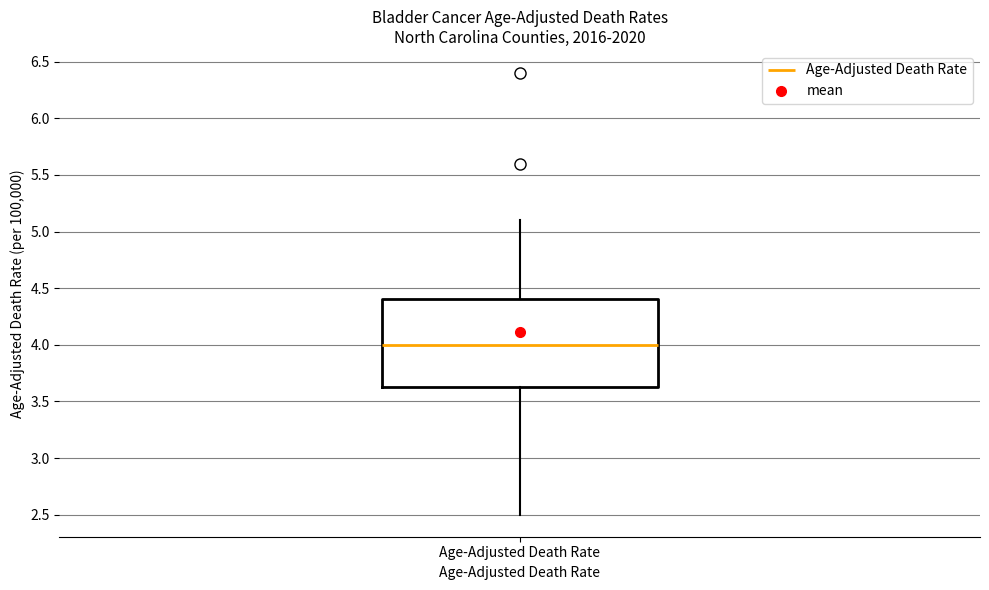

Where is the upper edge of the box for Age-Adjusted Death Rate on the y-axis? The values are not printed on the chart, so give them approximately, as read against the axis.

4.40